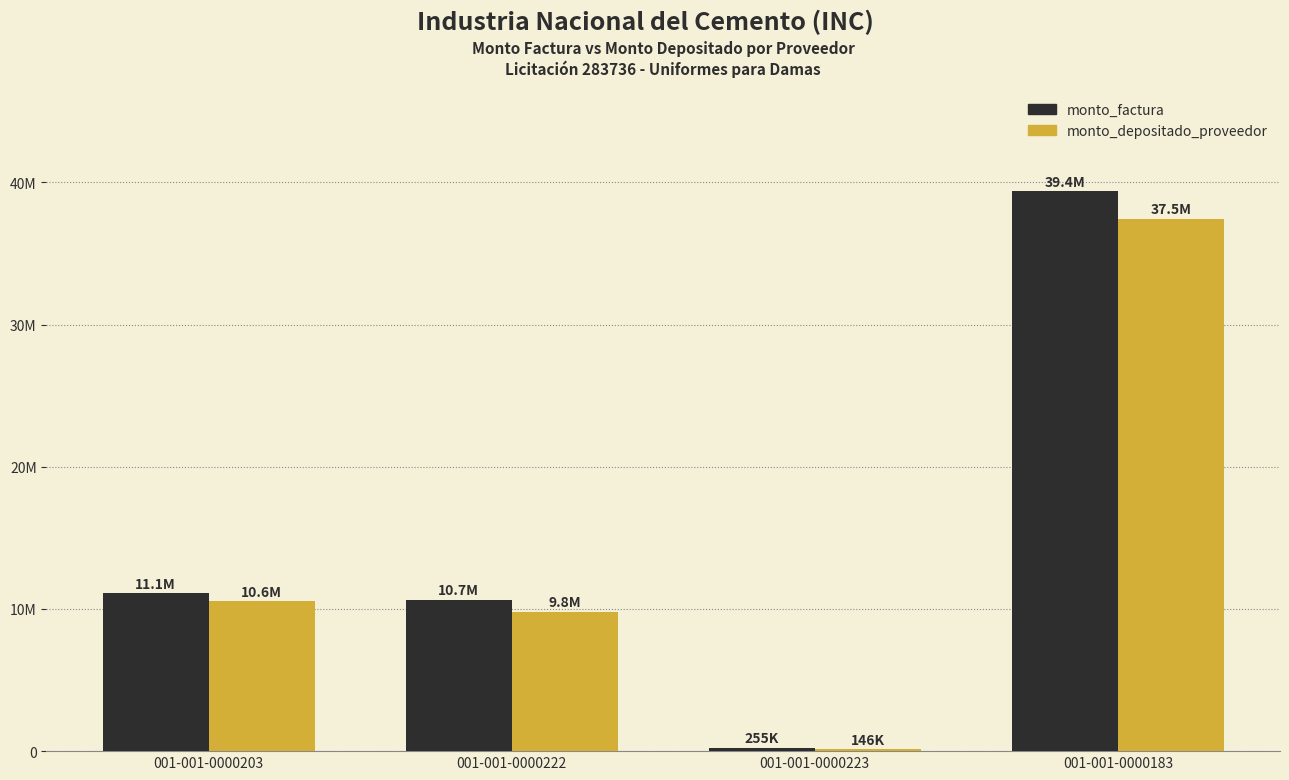

Are the bars grouped side by side (vs. stacked)?

Yes